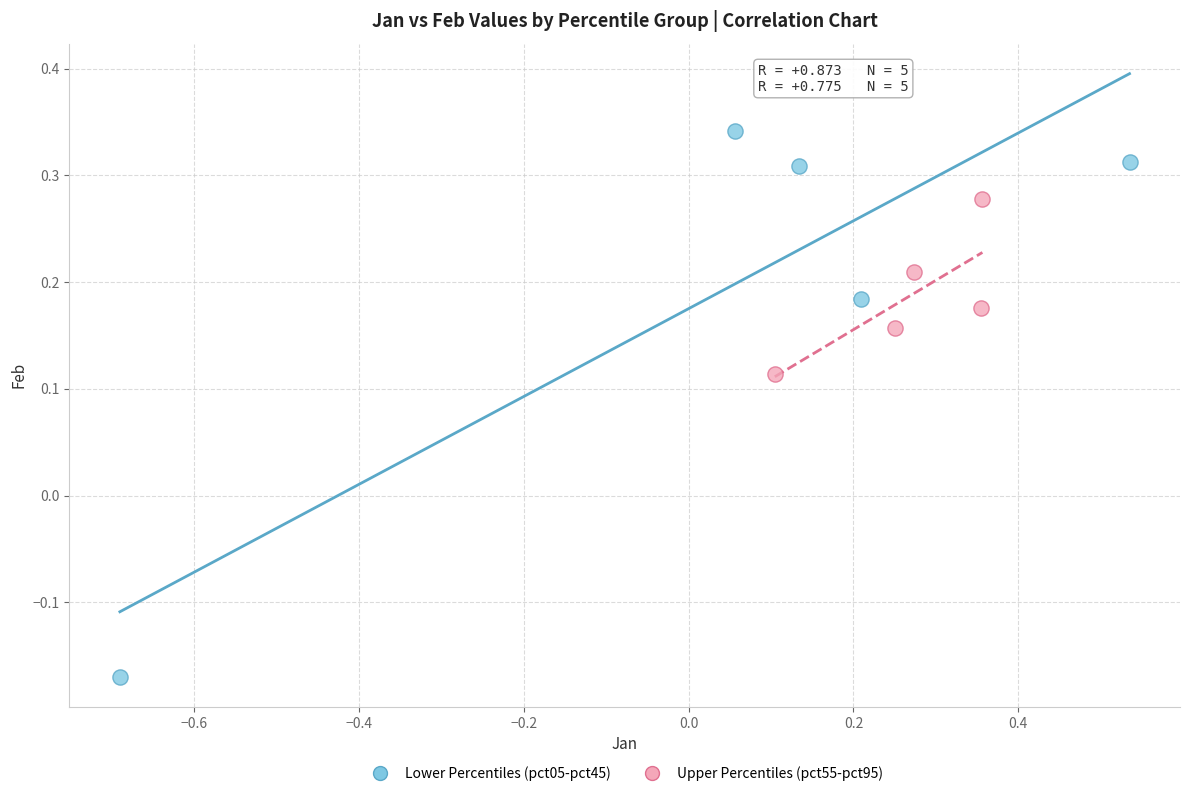

Which series contains the highest Y value?

Lower Percentiles (pct05-pct45)